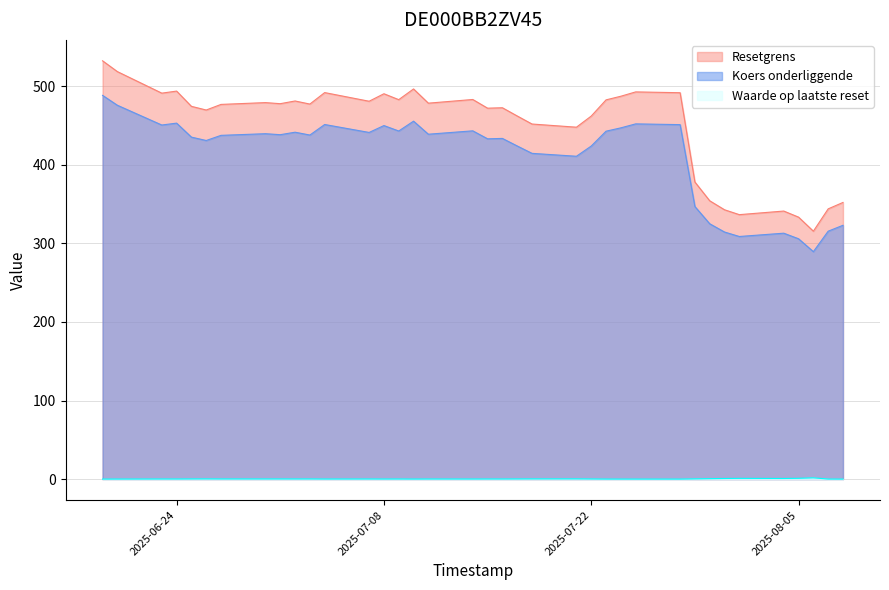

True or false: Waarde op laatste reset and Resetgrens cross at least once.

False